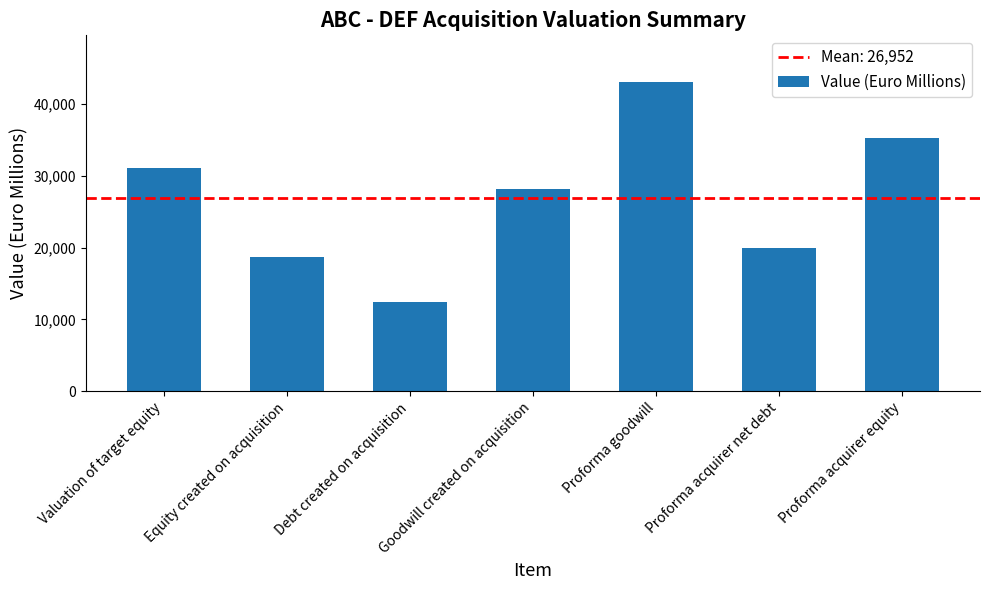

The chart shows a value of 28199.5 at Goodwill created on acquisition. True or false?

True